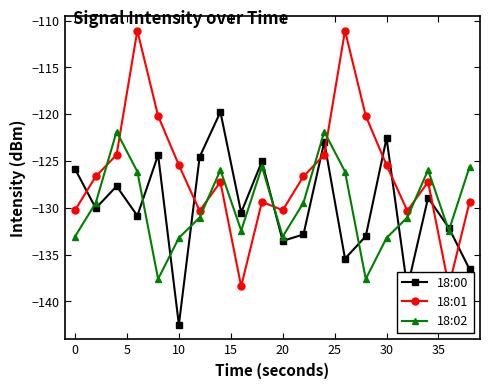

What is the difference between the maximum and minimum values in the 18:00 series?

22.7